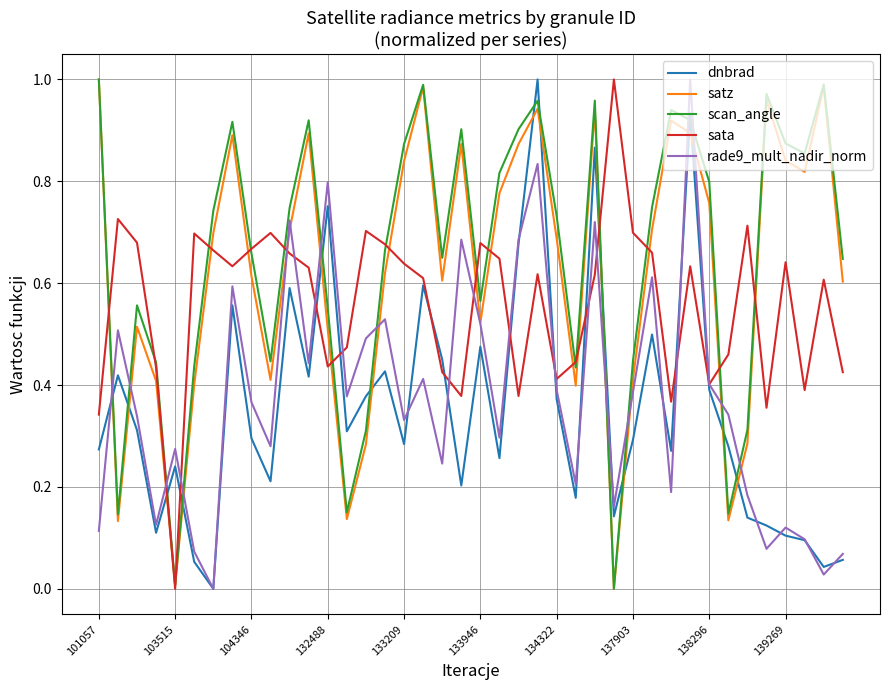

How many intersections are there between dnbrad and sata?

12